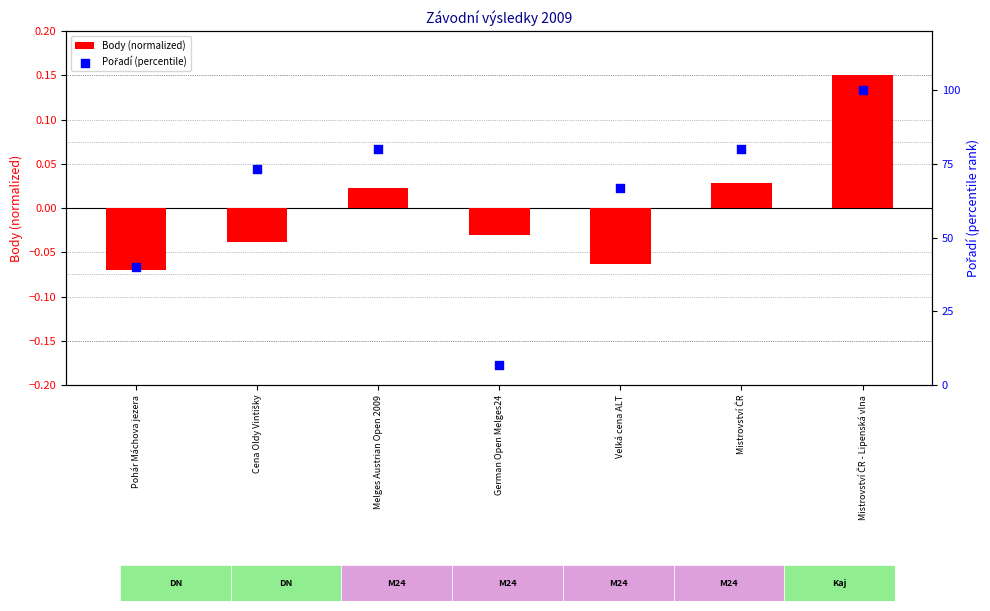

Which series contains the highest Y value?

Pořadí (percentile)